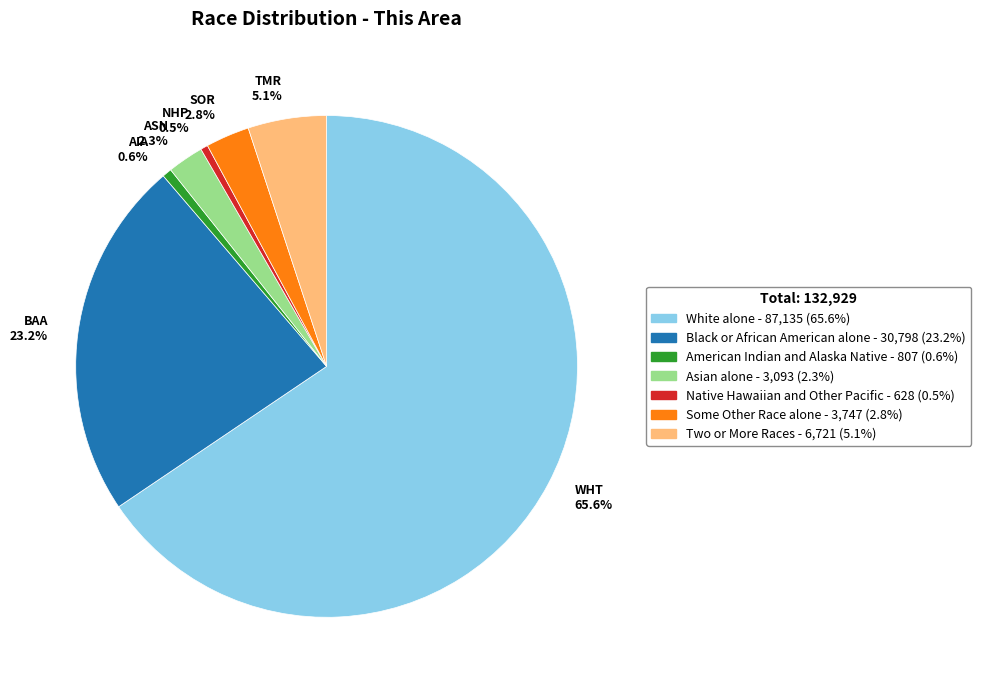

Does Asian alone account for over 50% of the chart?

No